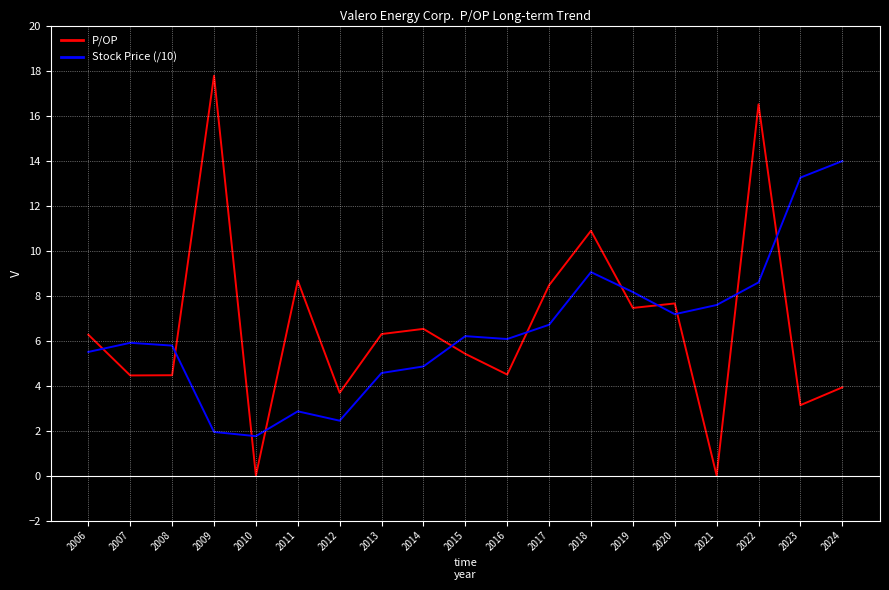

True or false: Stock Price (/10) has a value of 10.5 at 2007.

False